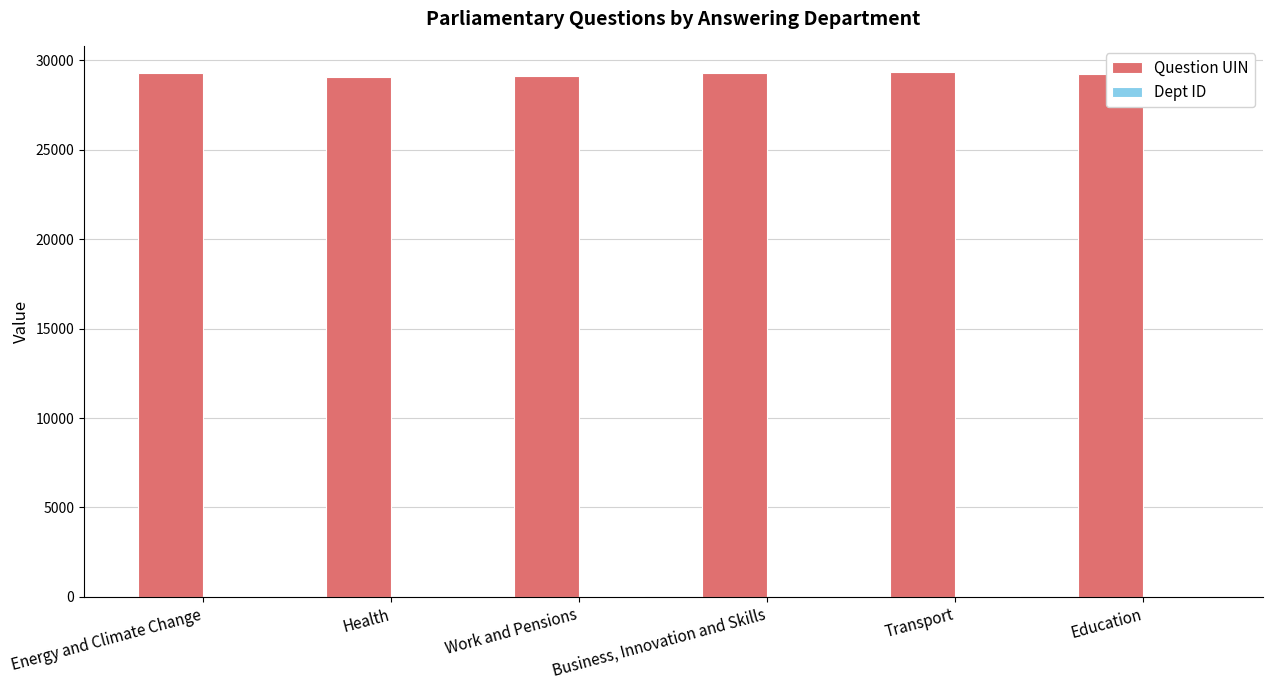

What is the greatest value displayed?

29329